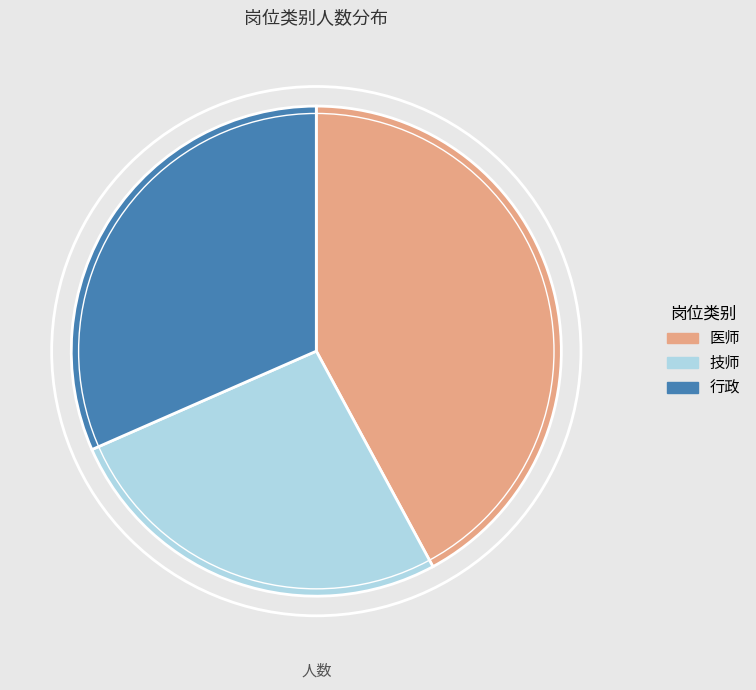

Between 行政 and 医师, which is larger?

医师